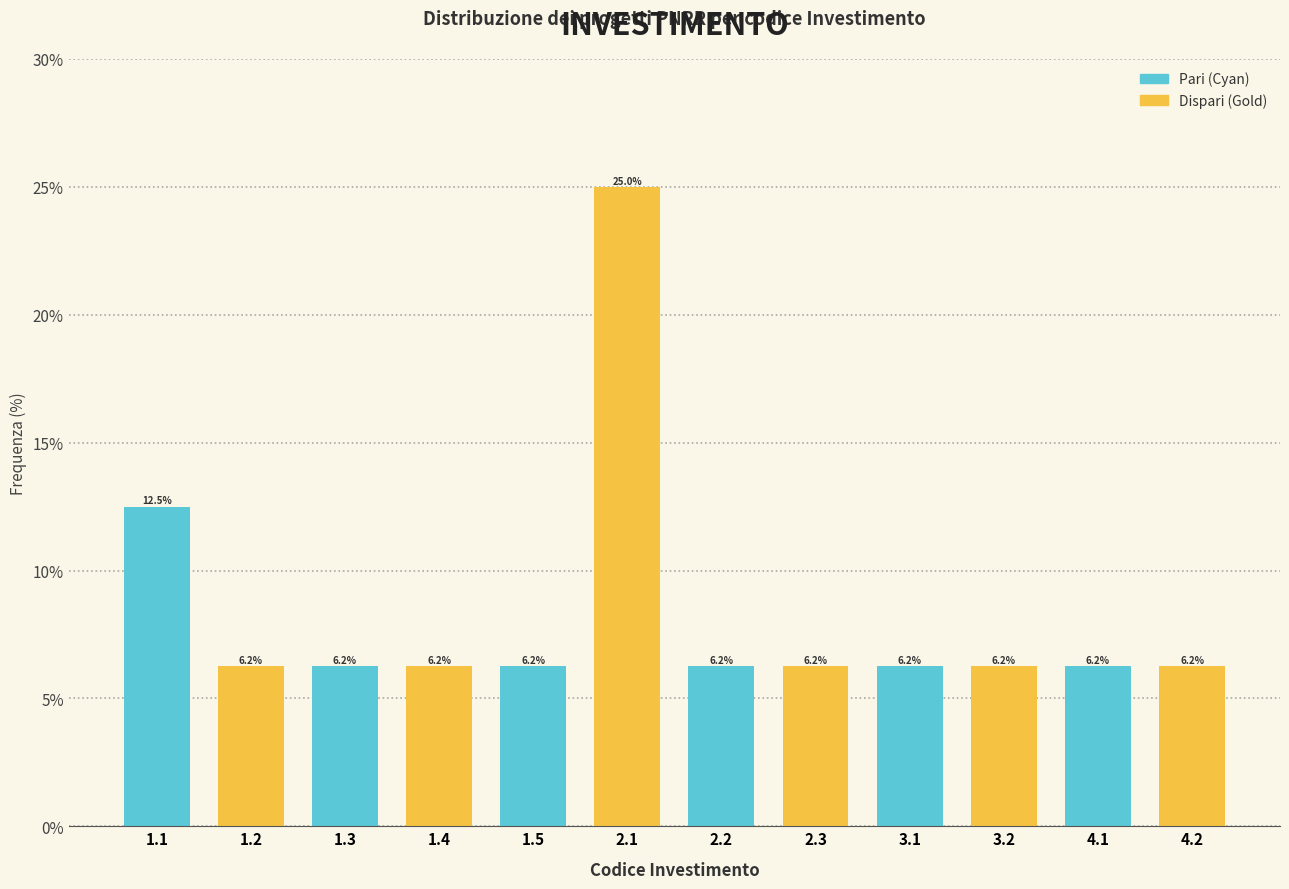

What is the label of the 3rd bar from the left?

1.3